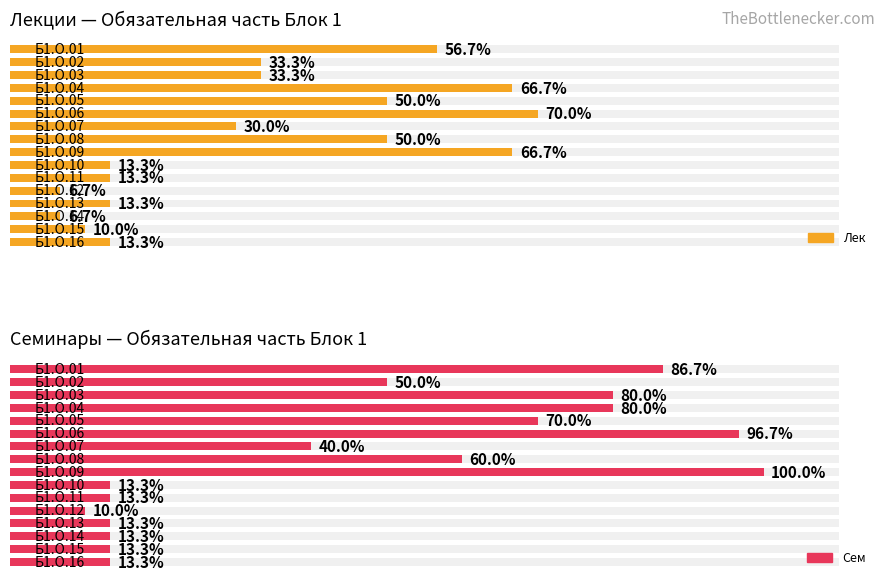

Count the number of categories in the chart.

16